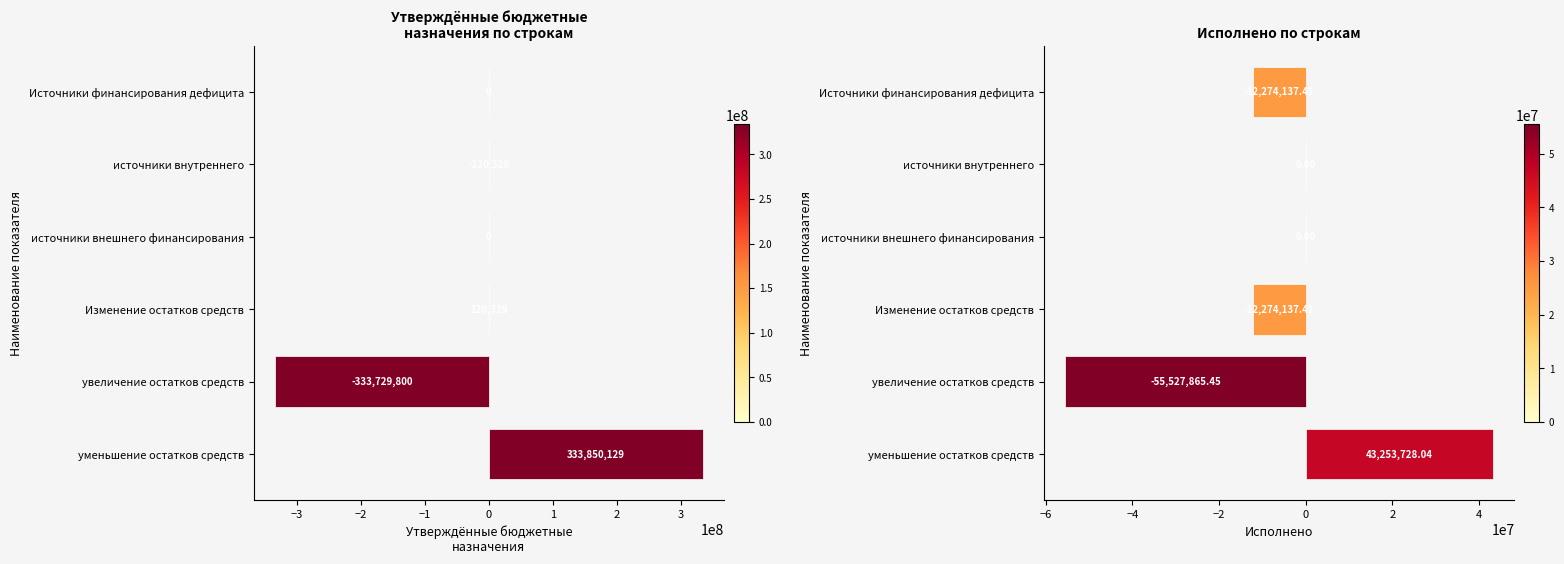

What is the sum of all Утверждённые бюджетные назначения values?

120329.0